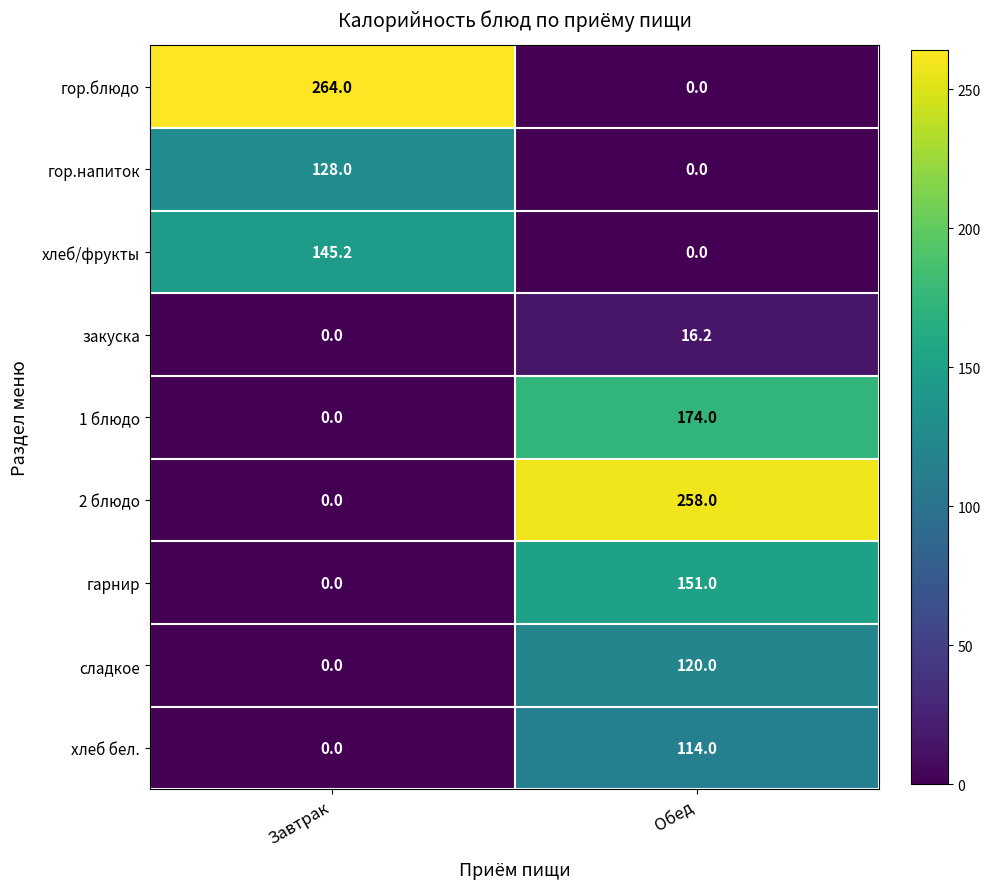

List the series in order of their peak value, lowest first.

закуска, хлеб бел., сладкое, гор.напиток, хлеб/фрукты, гарнир, 1 блюдо, 2 блюдо, гор.блюдо